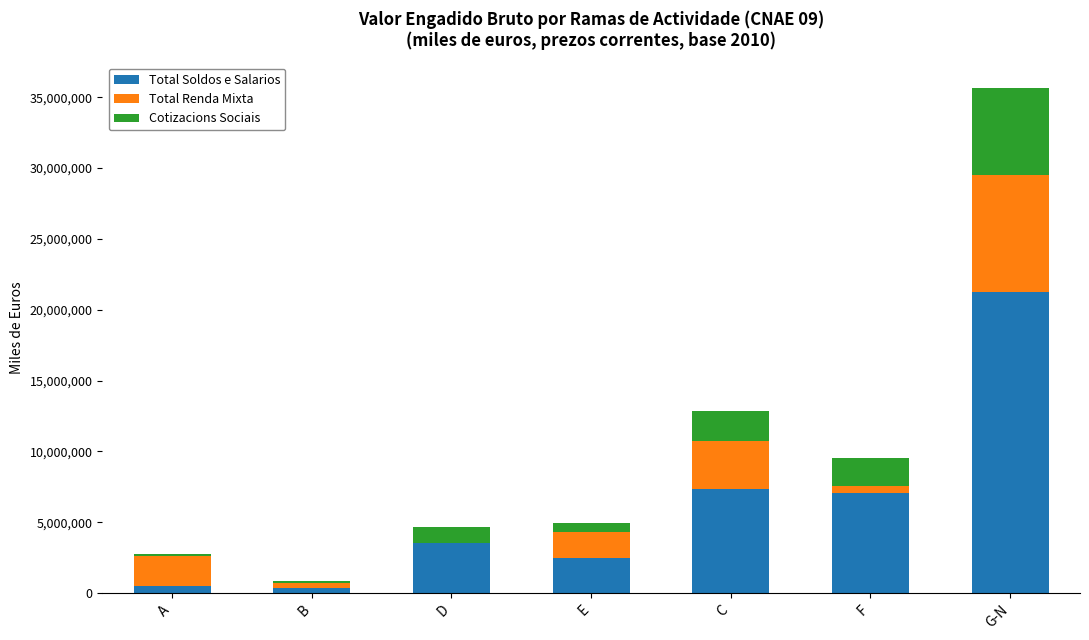

The Total Soldos e Salarios series shows 21216320 at G-N. True or false?

True